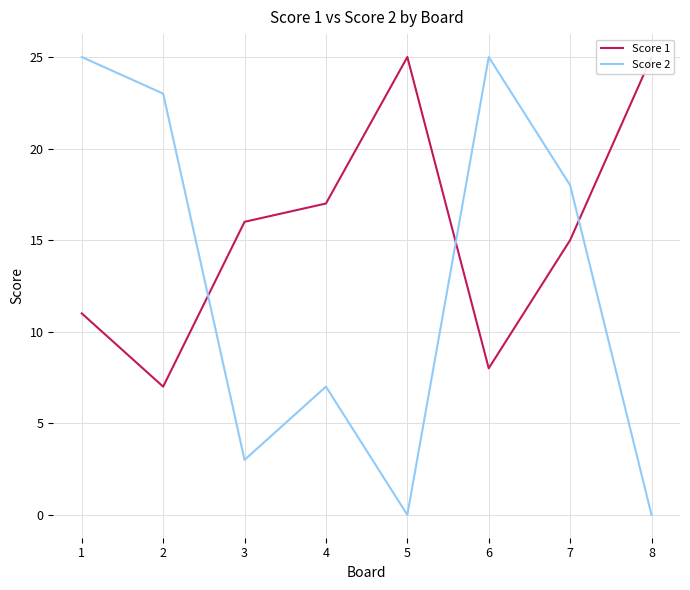

How many data points in Score 2 are less than 18?

4